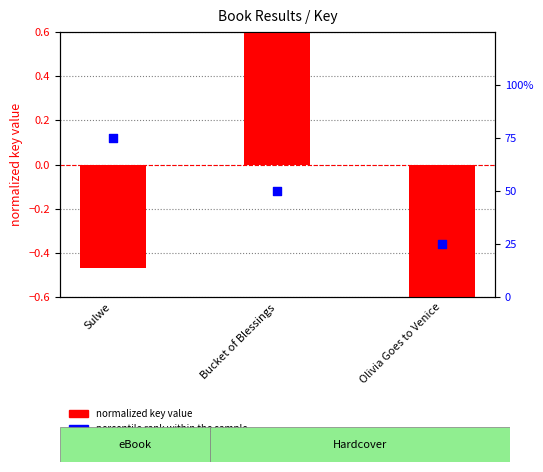

What is the total value across all series at Olivia Goes to Venice?

24.3